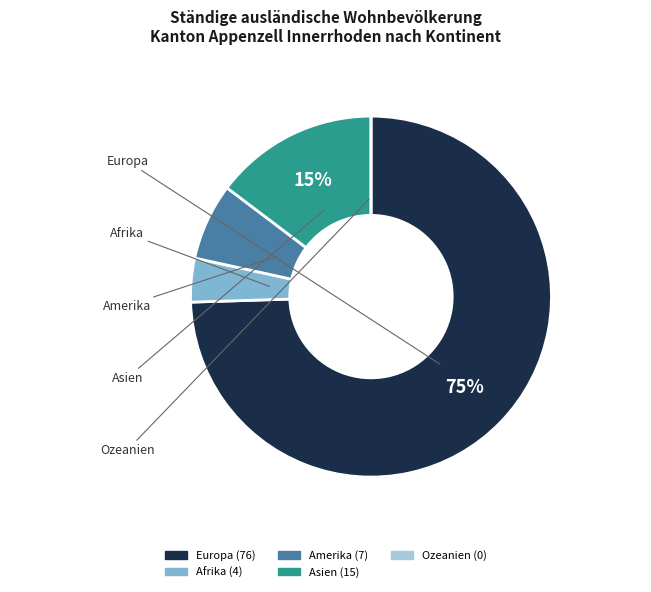

The Europa slice represents 75% of the pie. True or false?

True